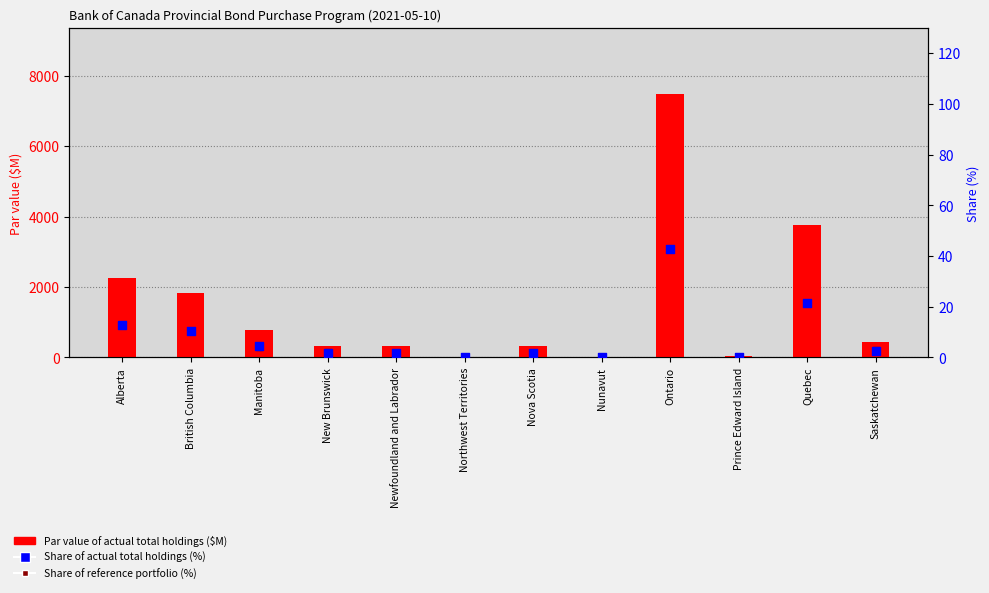

Which series contains the lowest Y value?

Par value of actual total holdings ($M)